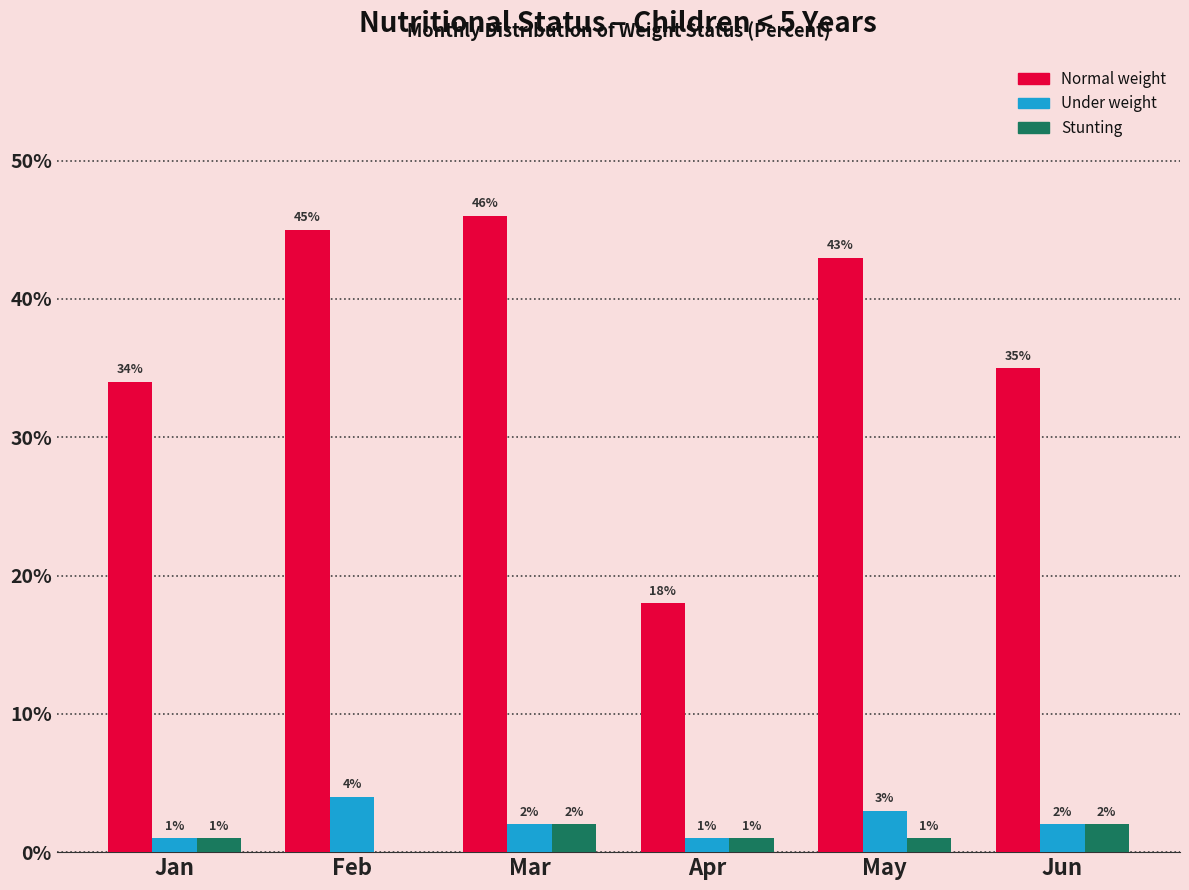

Reading left to right, transcribe all the data shown in this chart.

Normal weight: Jan=34	Feb=45	Mar=46	Apr=18	May=43	Jun=35
Under weight: Jan=1	Feb=4	Mar=2	Apr=1	May=3	Jun=2
Stunting: Jan=1	Feb=0	Mar=2	Apr=1	May=1	Jun=2